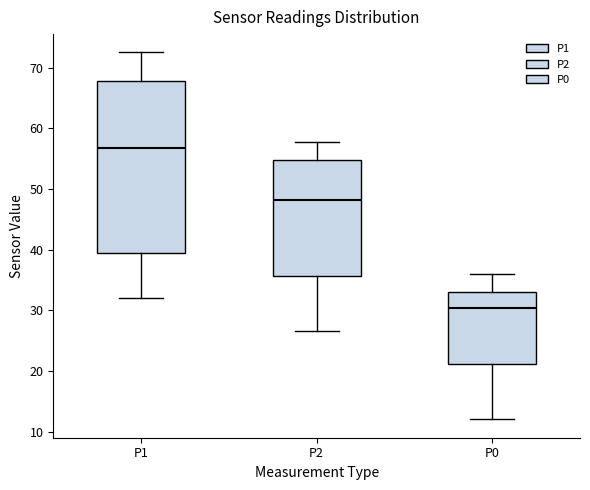

Which box is the tallest, from its lower edge to its upper edge?

P1